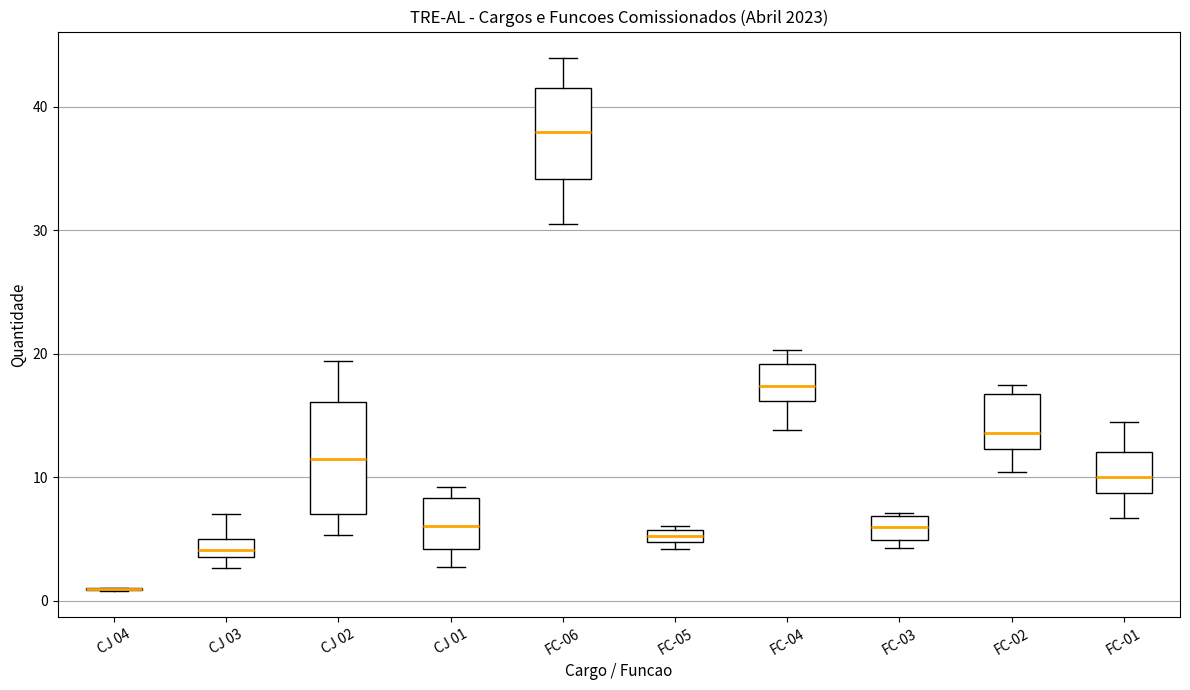

Where is the upper edge of the box for FC-04 on the y-axis? The values are not printed on the chart, so give them approximately, as read against the axis.

19